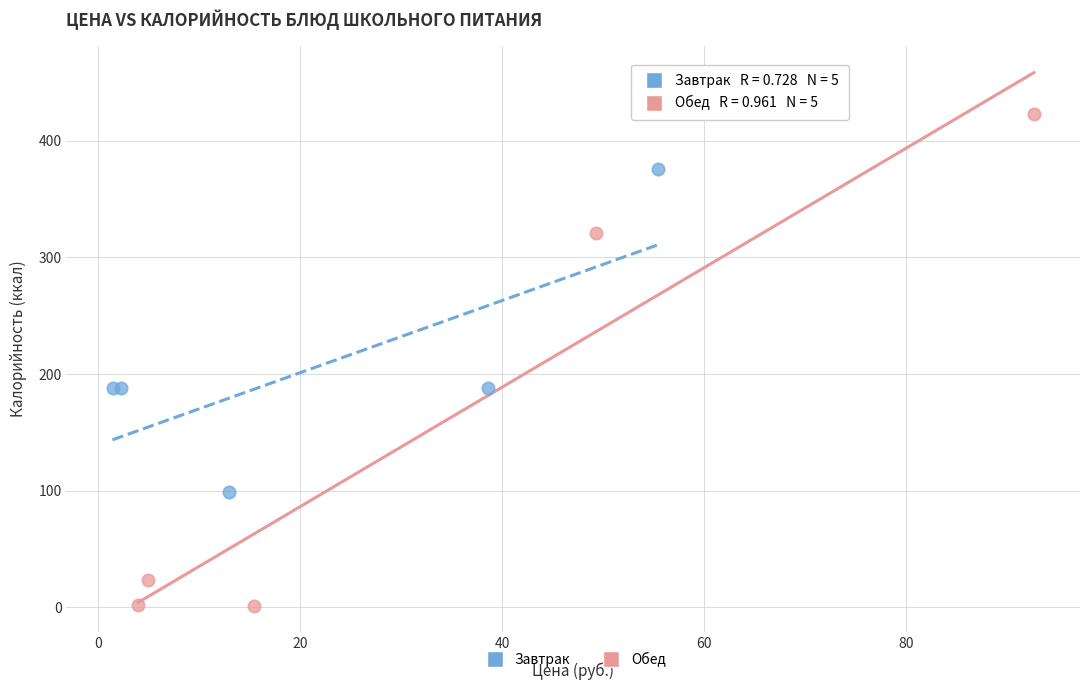

Which series reaches the maximum Y coordinate?

Обед